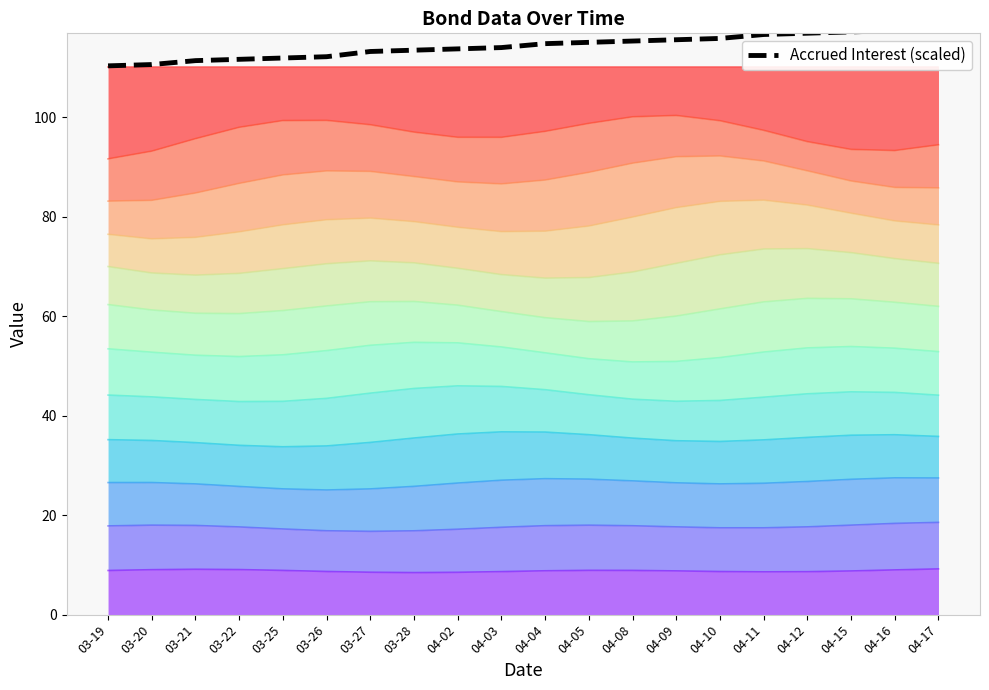

At which label does the data first exceed 114?

04-03